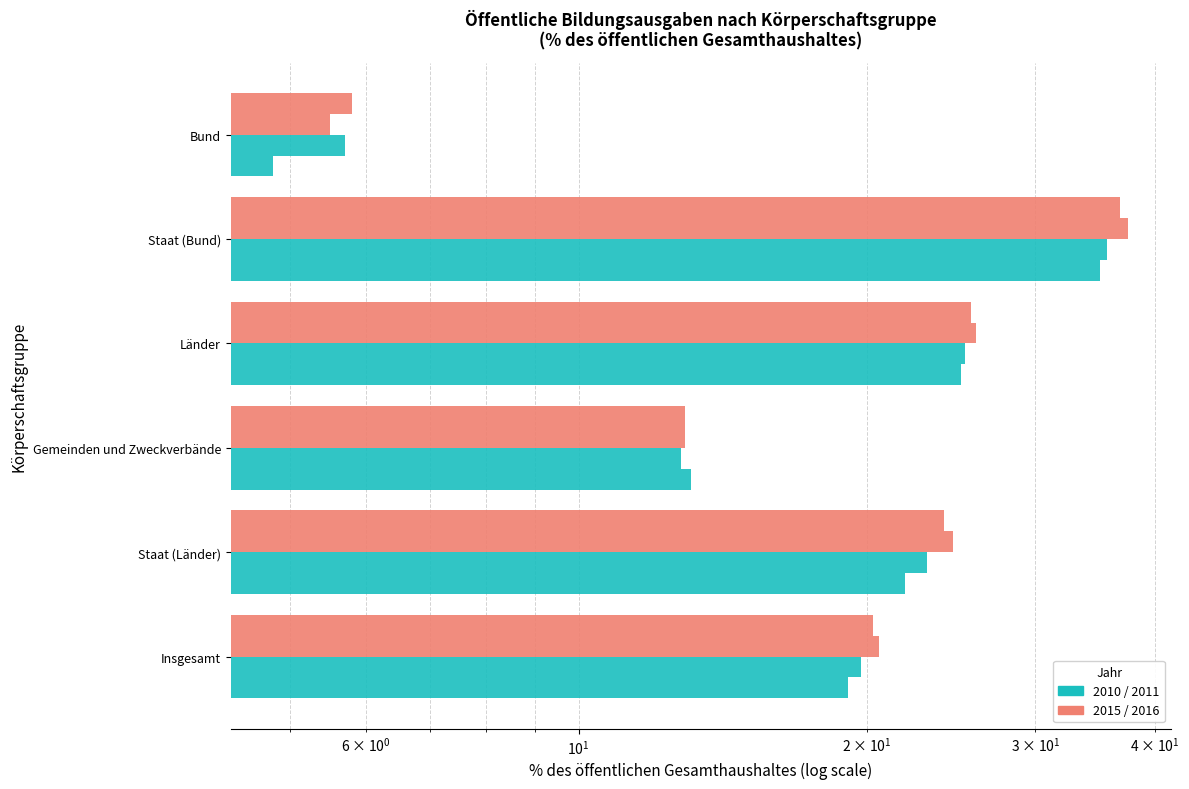

At how many categories does at least one series exceed 16?

4